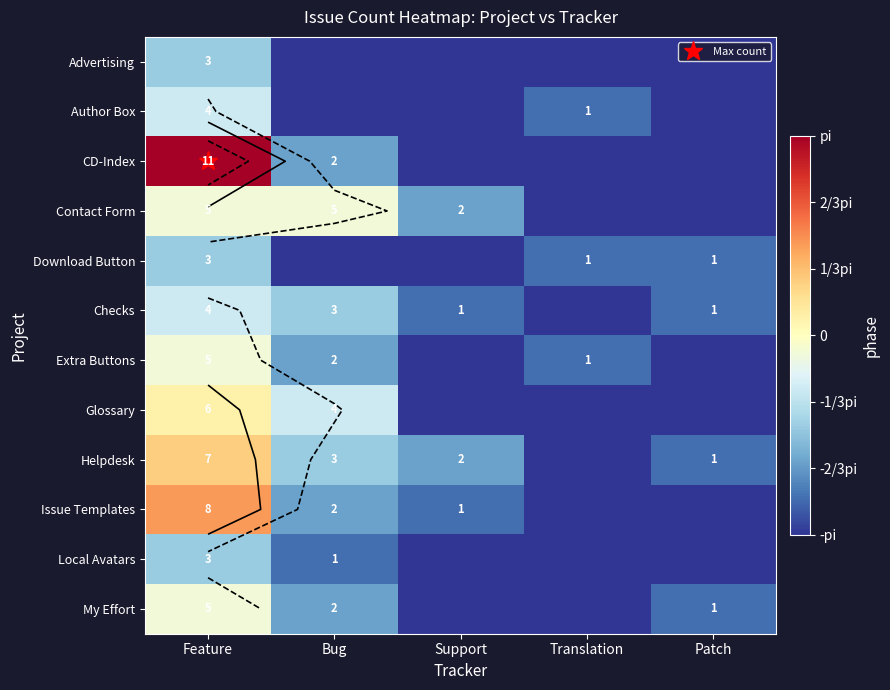

Is it true that Contact Form equals -1.5 at Patch?

False